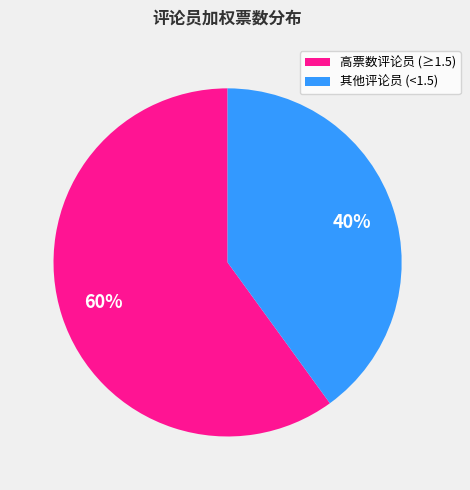

Does any single category account for the majority?

Yes